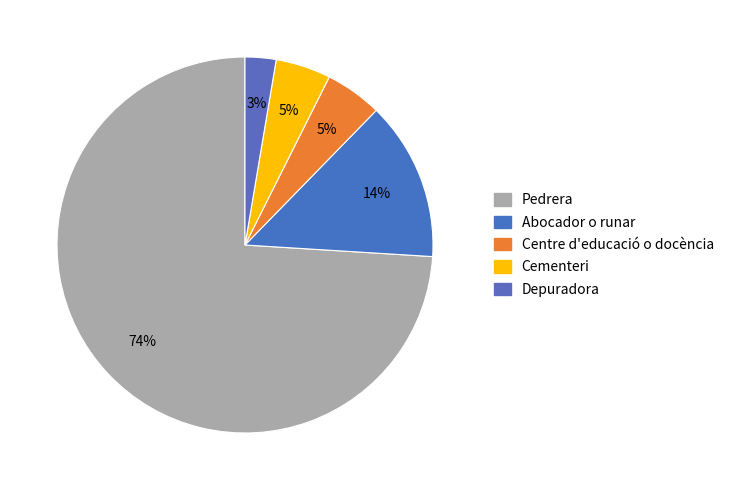

To the nearest percent, what portion does Pedrera represent?

74%